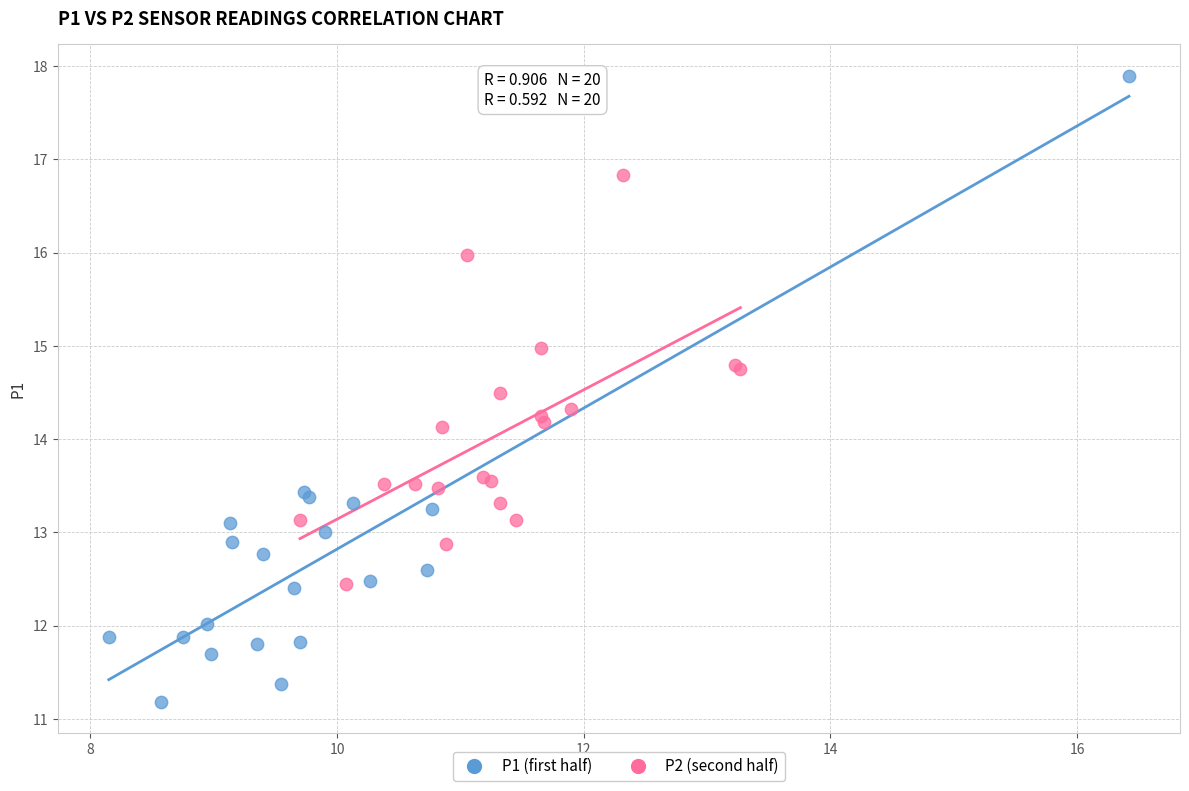

Which series contains the highest Y value?

P1 (first half)